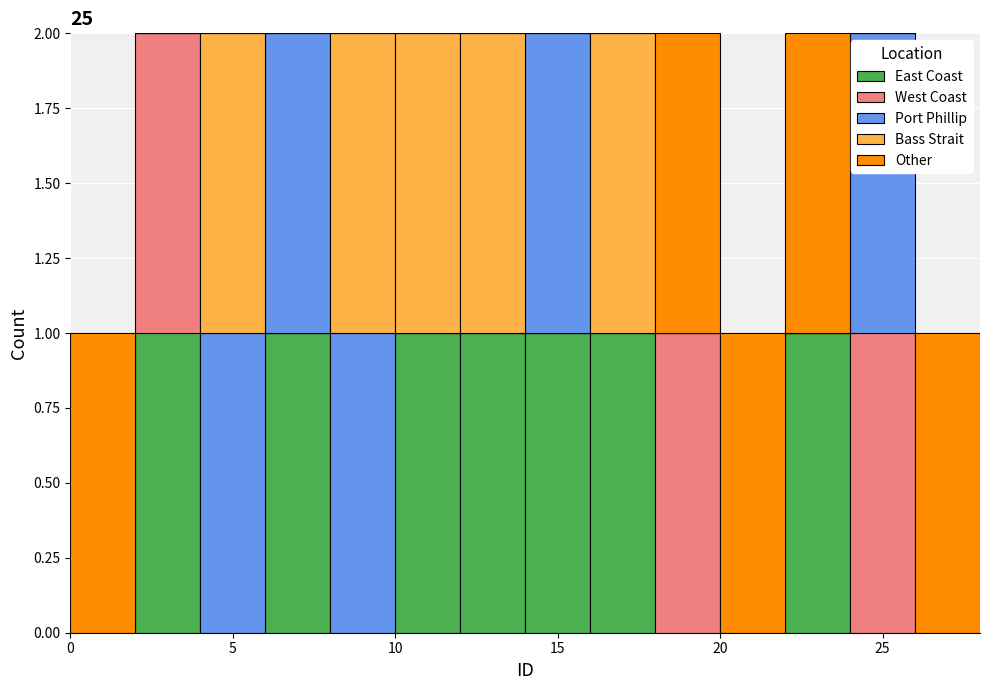

What is the total height of the stacked bar covering 8 to 10 on the x-axis? The values are not printed on the chart, so give them approximately, as read against the axis.

2